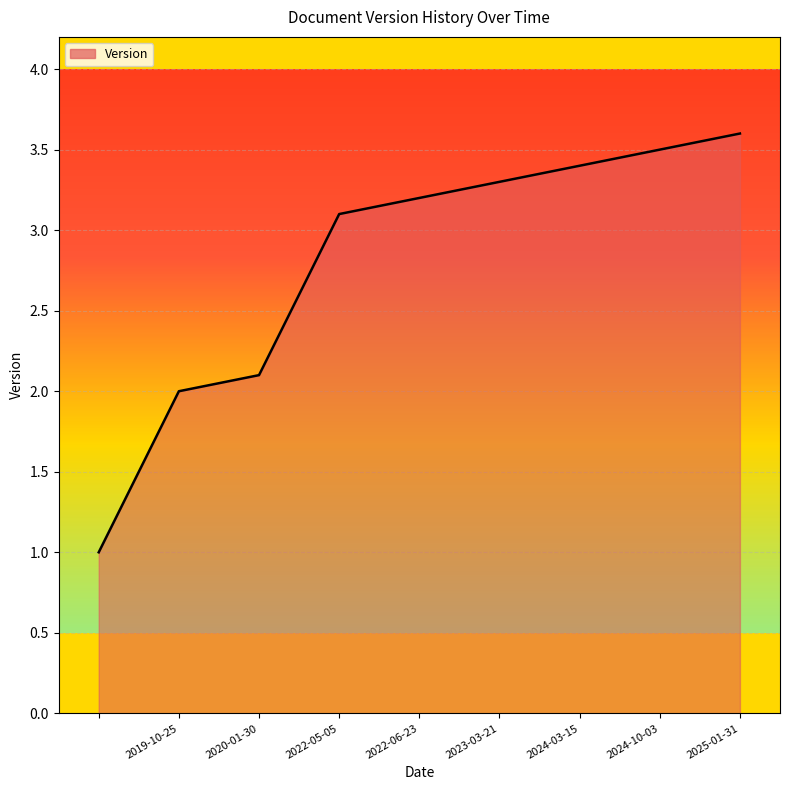

What is the difference between the maximum and minimum values?

2.6